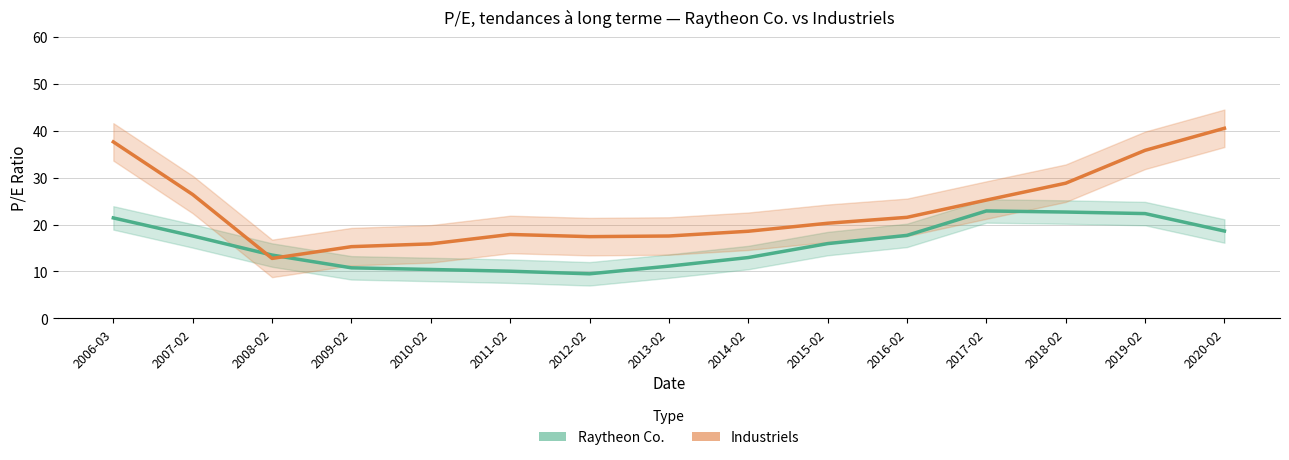

What are all the series names shown in the legend?

Raytheon Co., Industriels